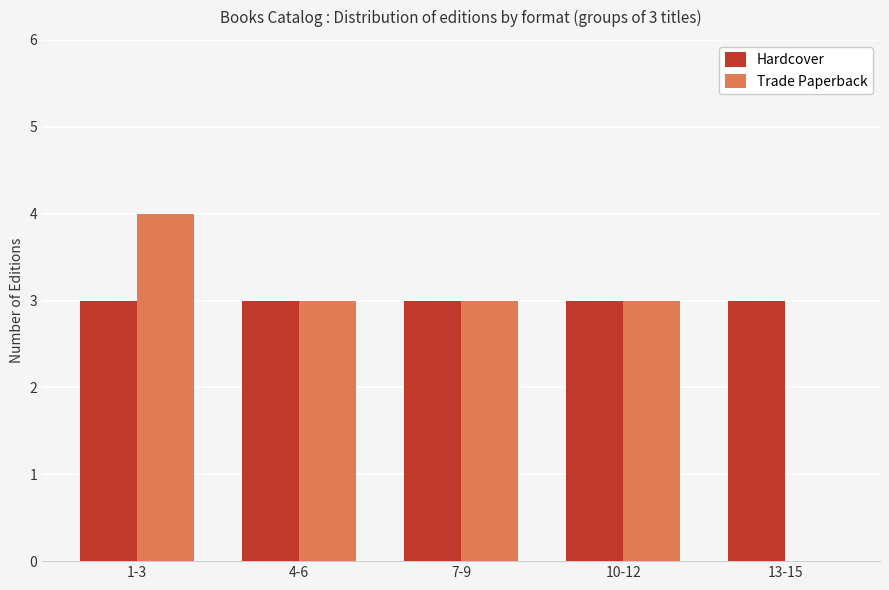

True or false: Trade Paperback has a value of 1 at 7-9.

False